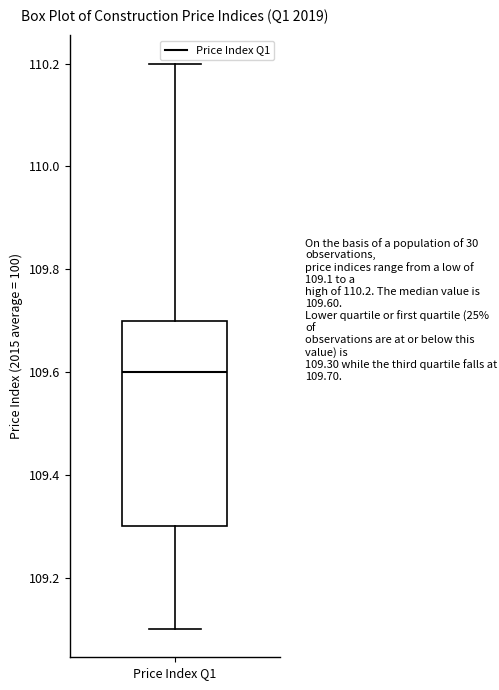

Transcribe this box plot: give where the median line is, the range the box spans, and where the two whiskers end, as read against the y-axis. The values are not printed on the chart, so give them approximately, as read against the axis.

median 109.6, box 109.3 to 109.7, whiskers 109.1 to 110.2